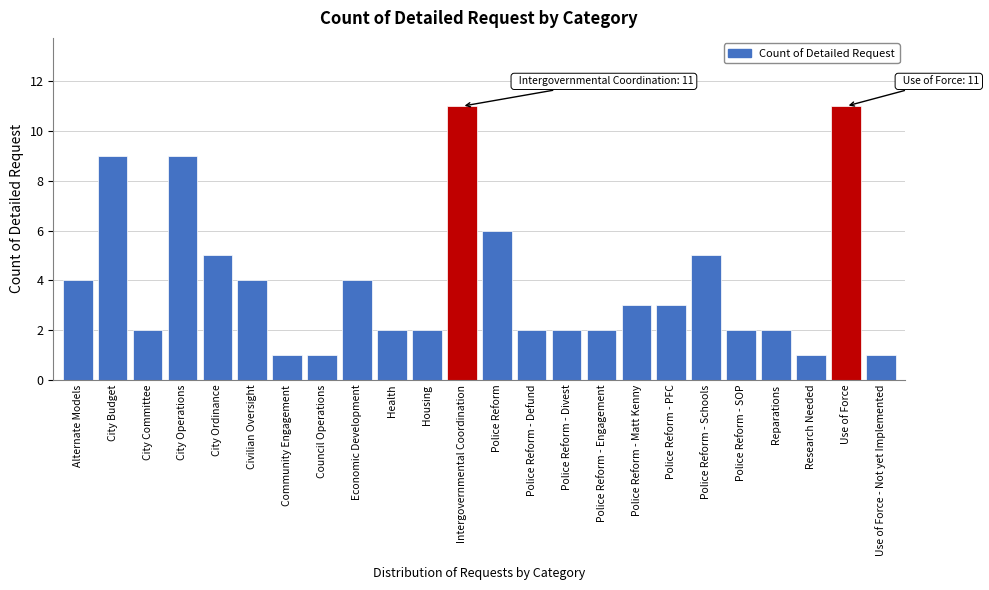

Reading right to left, list all the values displayed in this chart.

Use of Force - Not yet Implemented=1	Use of Force=11	Research Needed=1	Reparations=2	Police Reform - SOP=2	Police Reform - Schools=5	Police Reform - PFC=3	Police Reform - Matt Kenny=3	Police Reform - Engagement=2	Police Reform - Divest=2	Police Reform - Defund=2	Police Reform=6	Intergovernmental Coordination=11	Housing=2	Health=2	Economic Development=4	Council Operations=1	Community Engagement=1	Civilian Oversight=4	City Ordinance=5	City Operations=9	City Committee=2	City Budget=9	Alternate Models=4